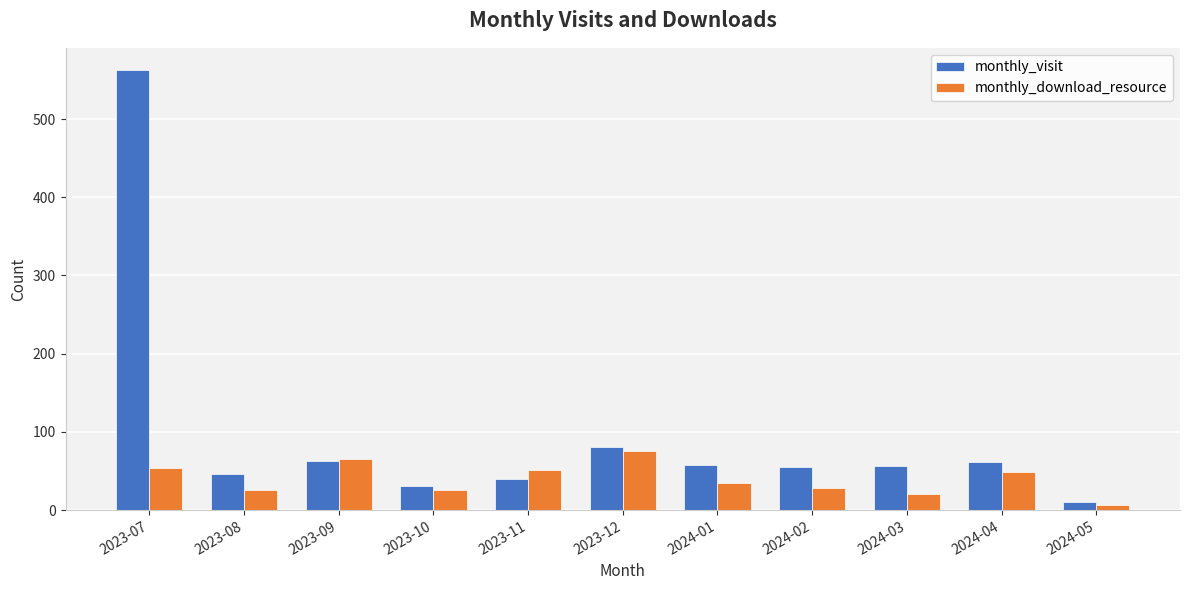

What is the total value across all series at 2024-05?

17